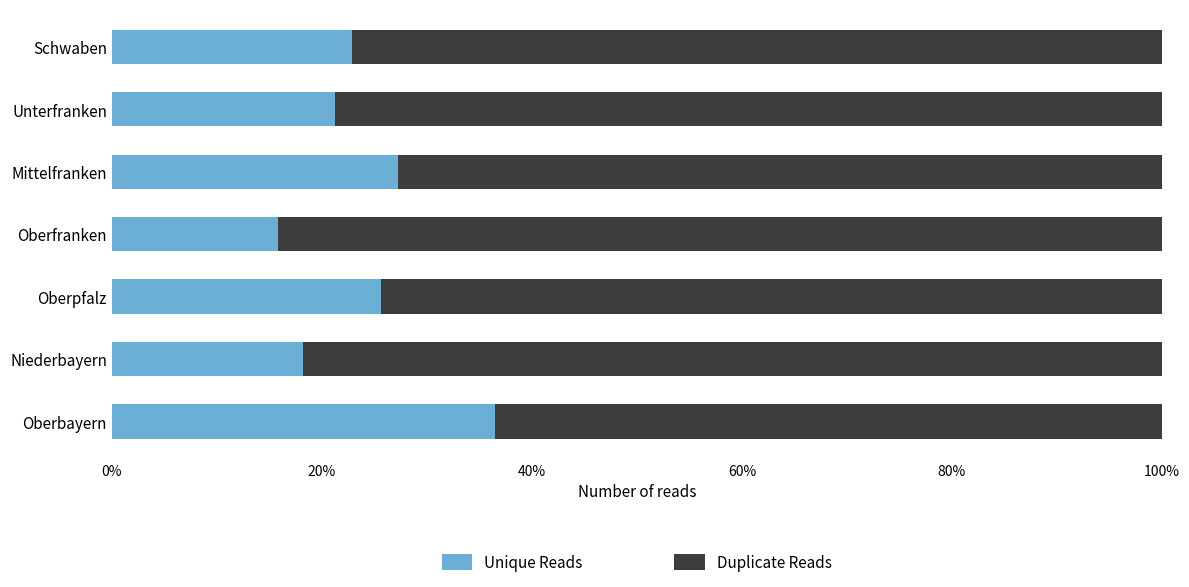

What is the difference between the Unique Reads values at Schwaben and Niederbayern?

4.7